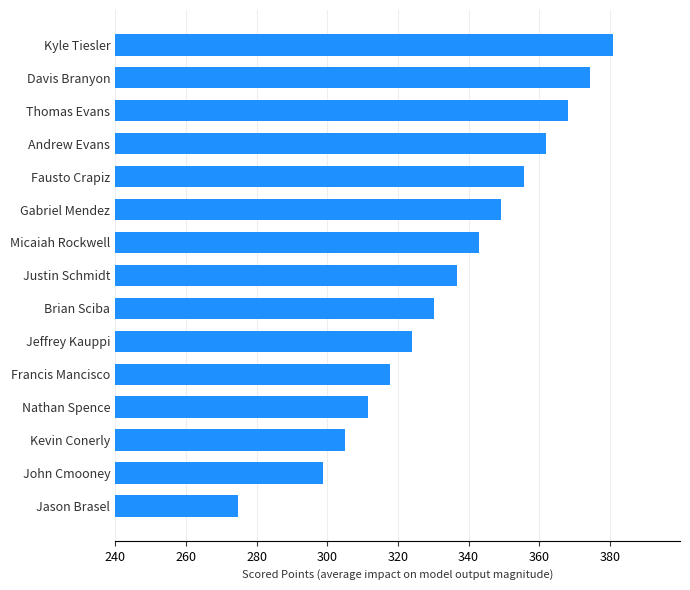

What is the approximate value at Andrew Evans?

361.8